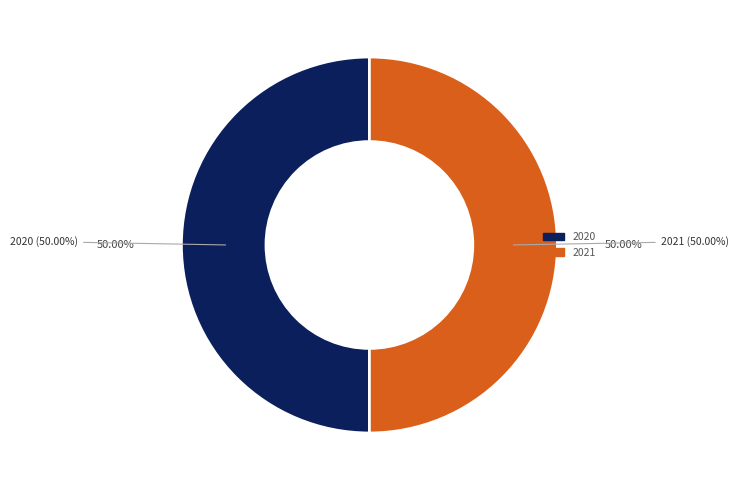

What portion of the pie excludes 2017?

100.0%